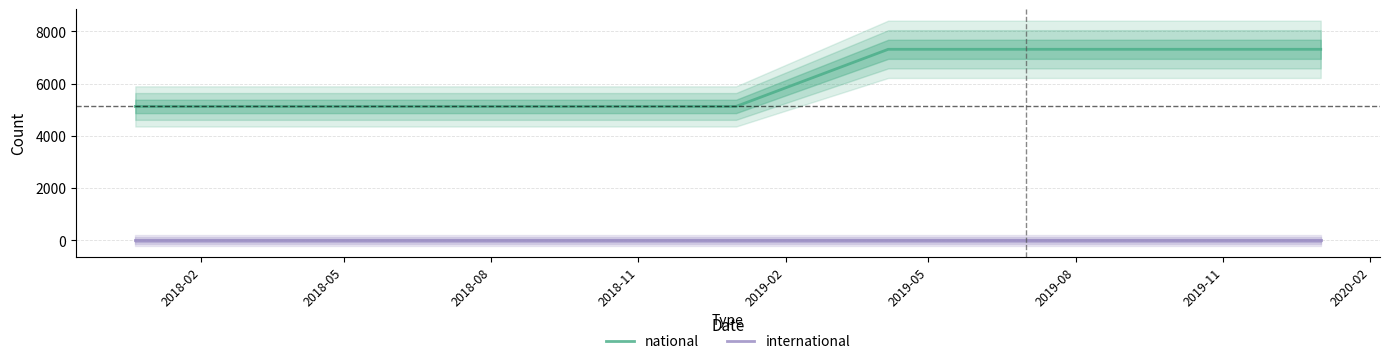

Count the national values in the range 5130 to 7317.

9